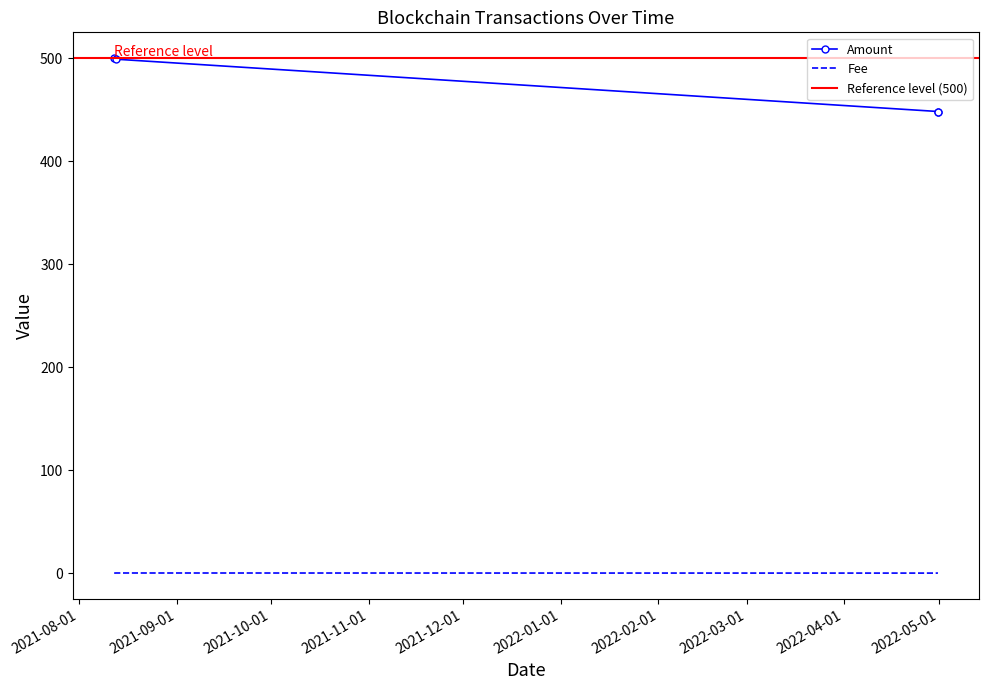

True or false: Amount and Fee cross at least once.

False